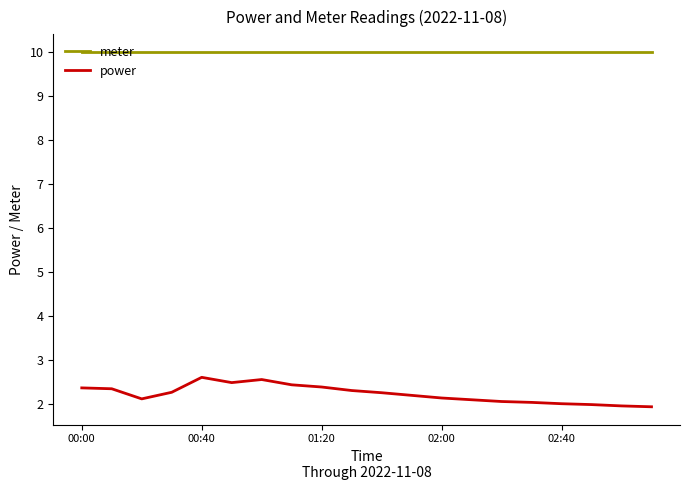

Which series has the largest range (max minus min)?

power